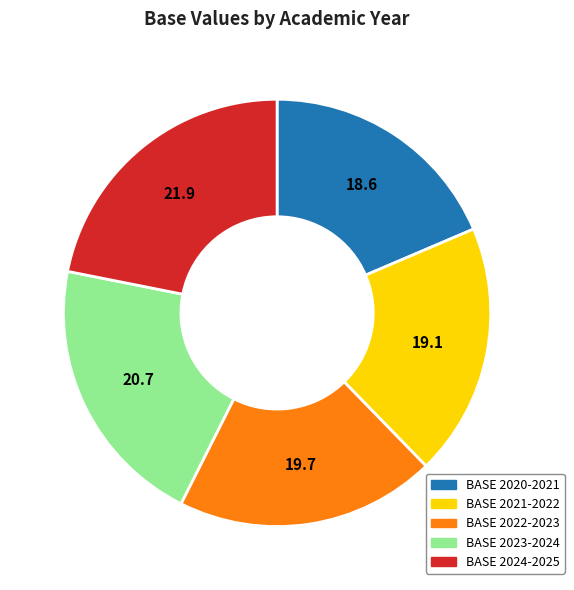

Is it true that BASE 2023-2024 is 21% of the pie?

True